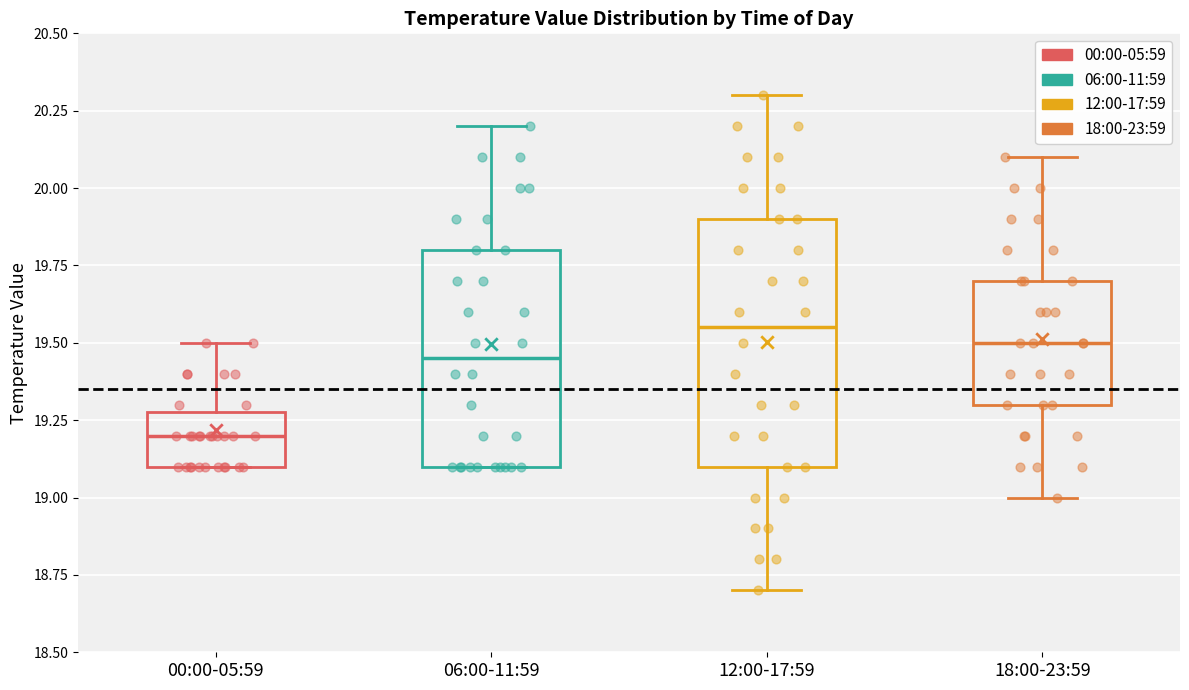

Which box is the tallest, from its lower edge to its upper edge?

12:00-17:59